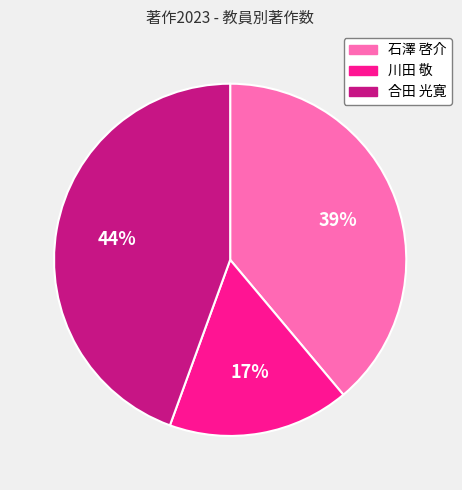

Count the number of slices in the pie.

3